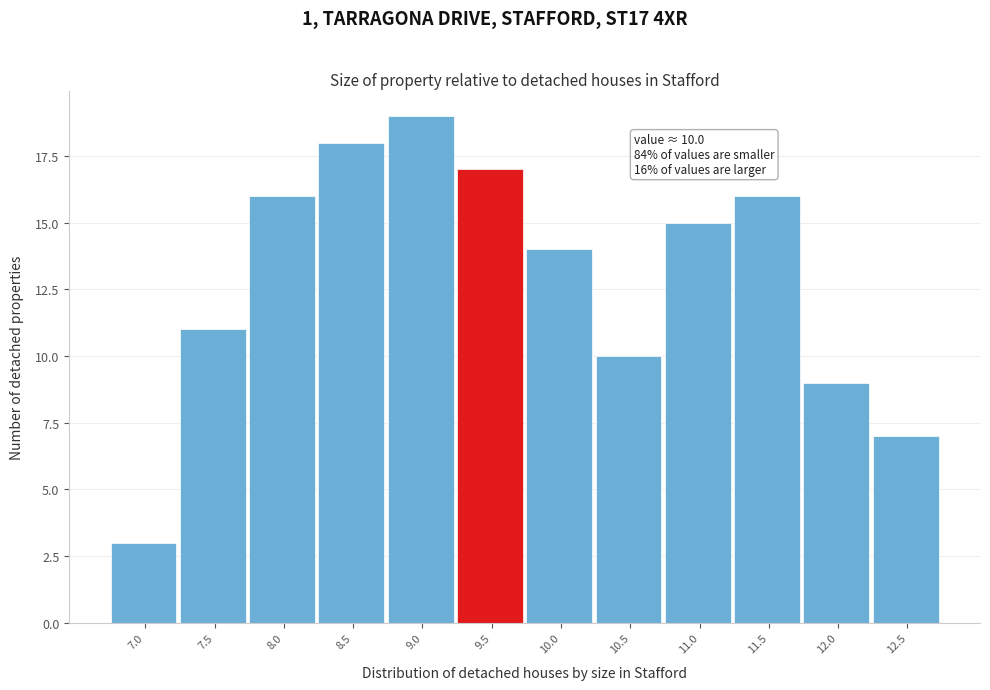

Reading left to right, what are all the values shown in this chart?

7.0=3	7.5=11	8.0=16	8.5=18	9.0=19	9.5=17	10.0=14	10.5=10	11.0=15	11.5=16	12.0=9	12.5=7